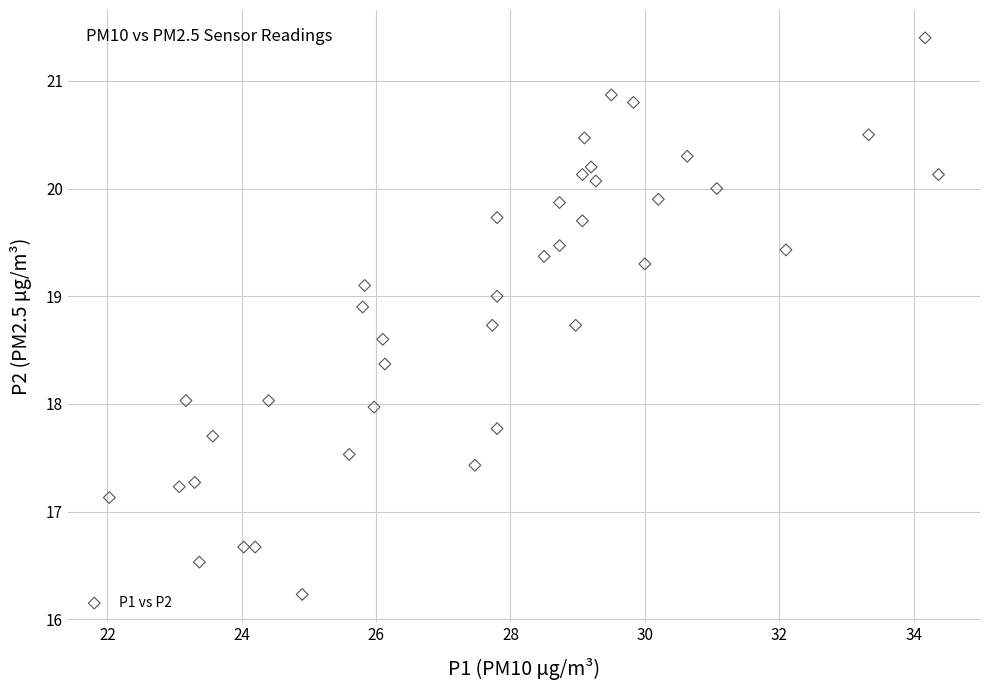

What is the range of X values (max minus min)?

12.3